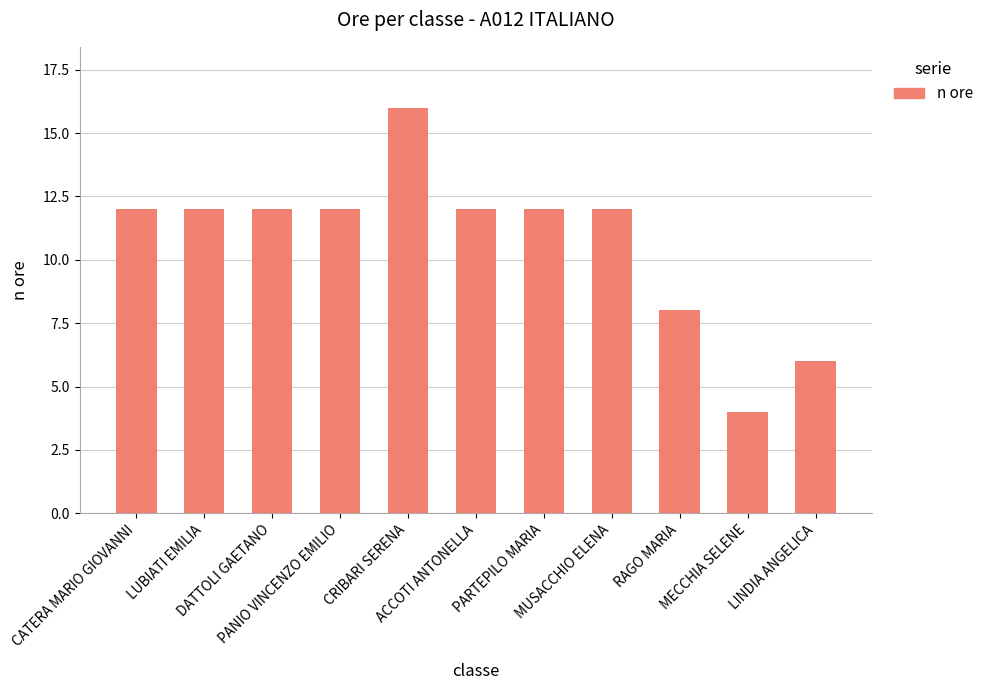

What is the value of the 10th bar from the left?

4